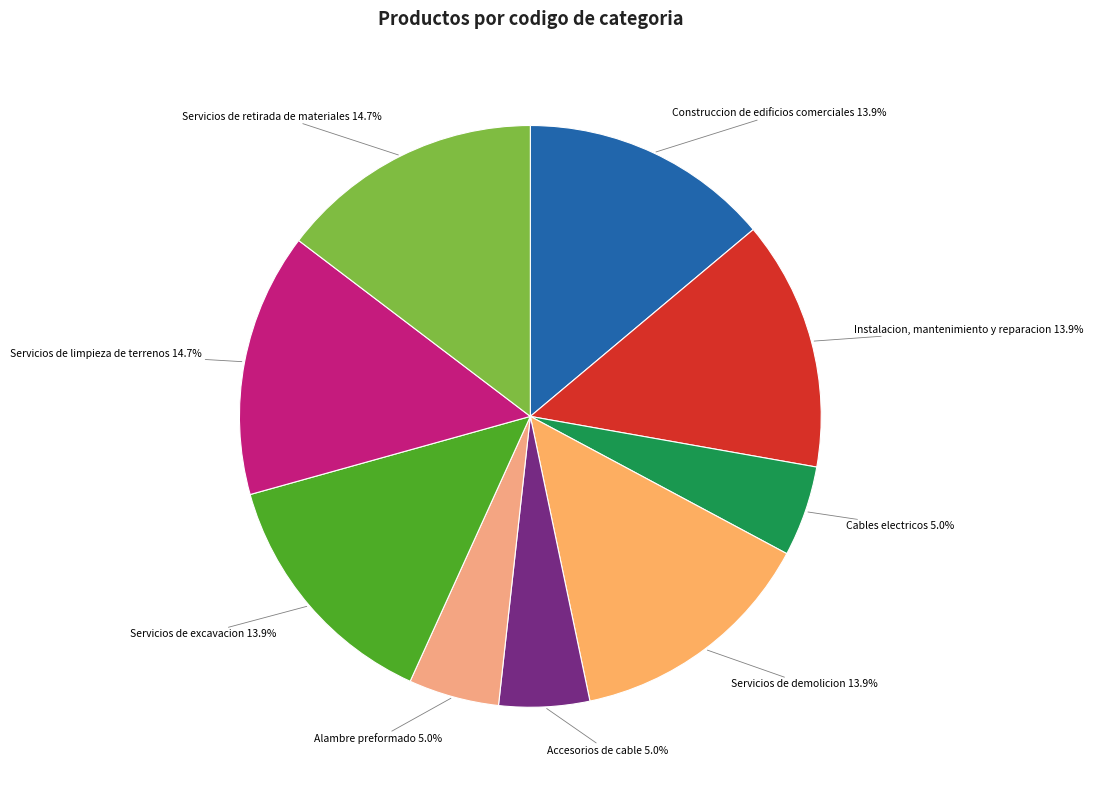

Is Servicios de excavacion the majority of the pie?

No